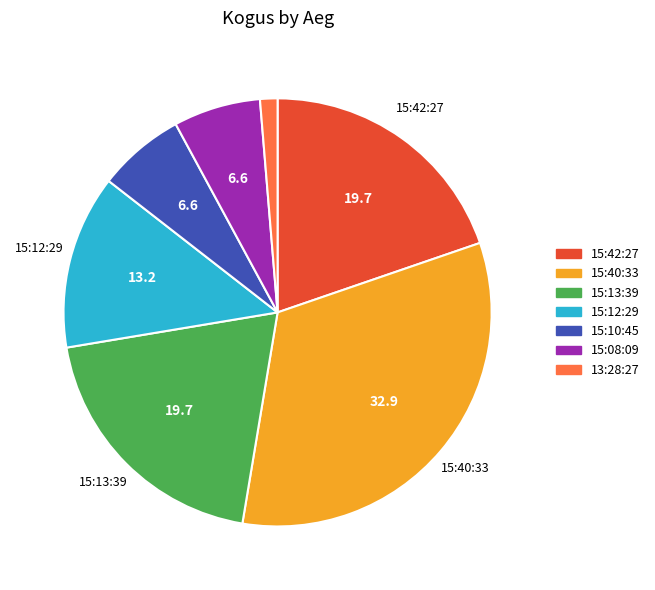

Which slice is the largest?

15:40:33